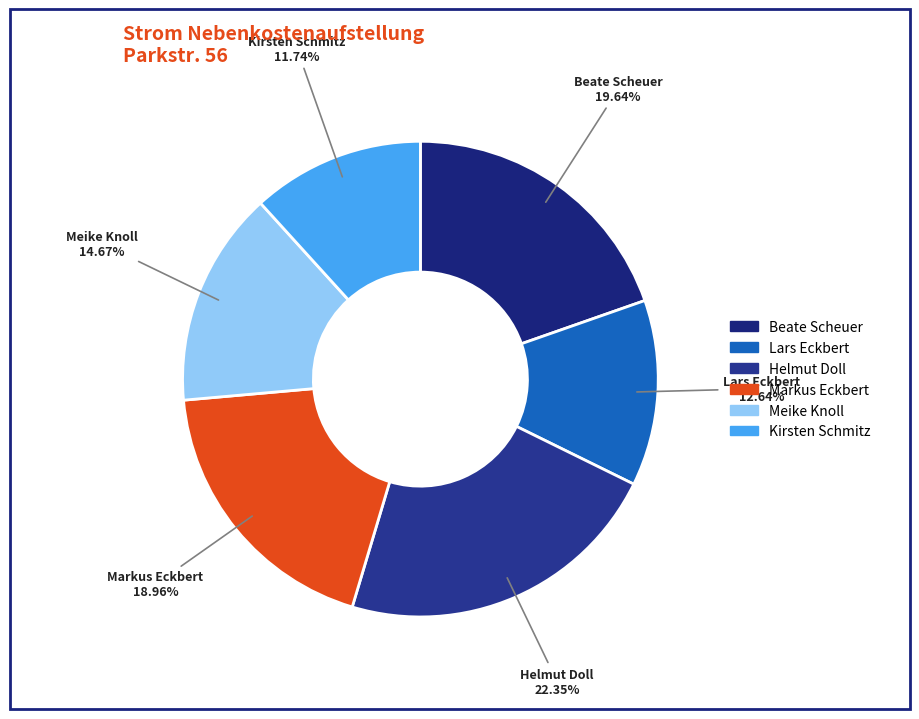

What is the total percentage of Beate Scheuer and Markus Eckbert?

38.6%